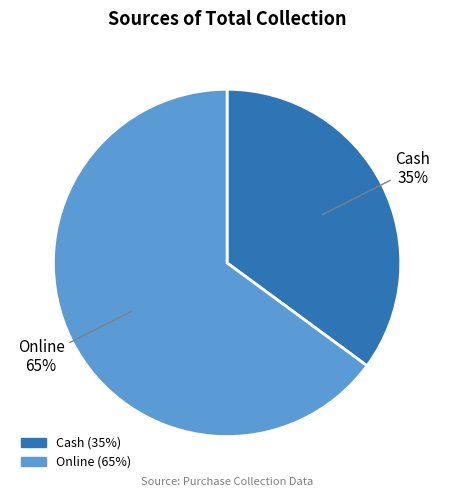

Between Online and Cash, which is larger?

Online